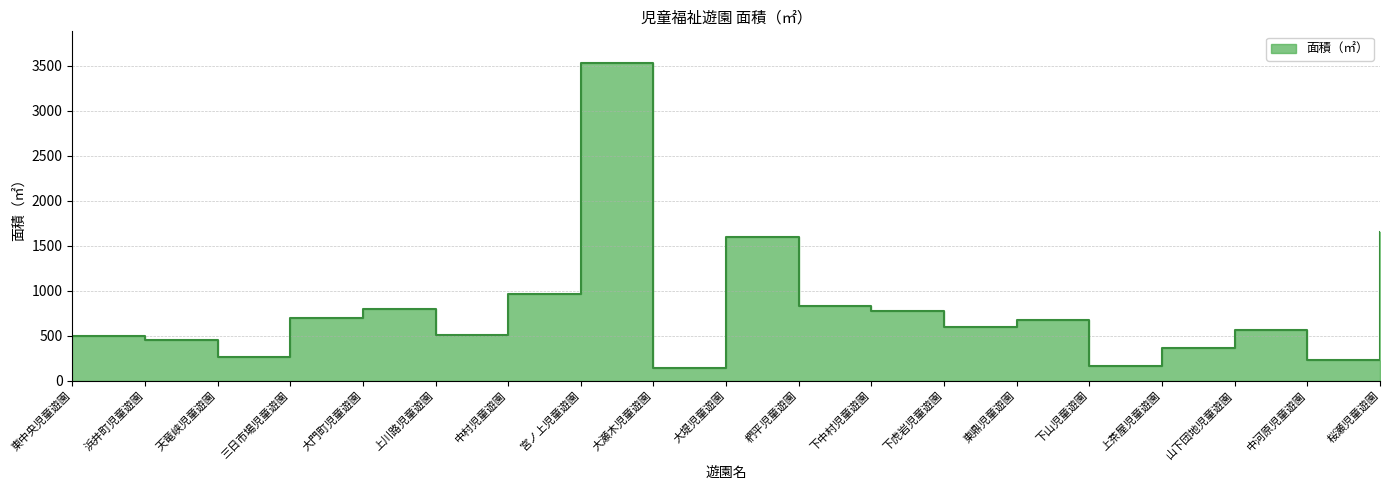

How many values are below 600?

9